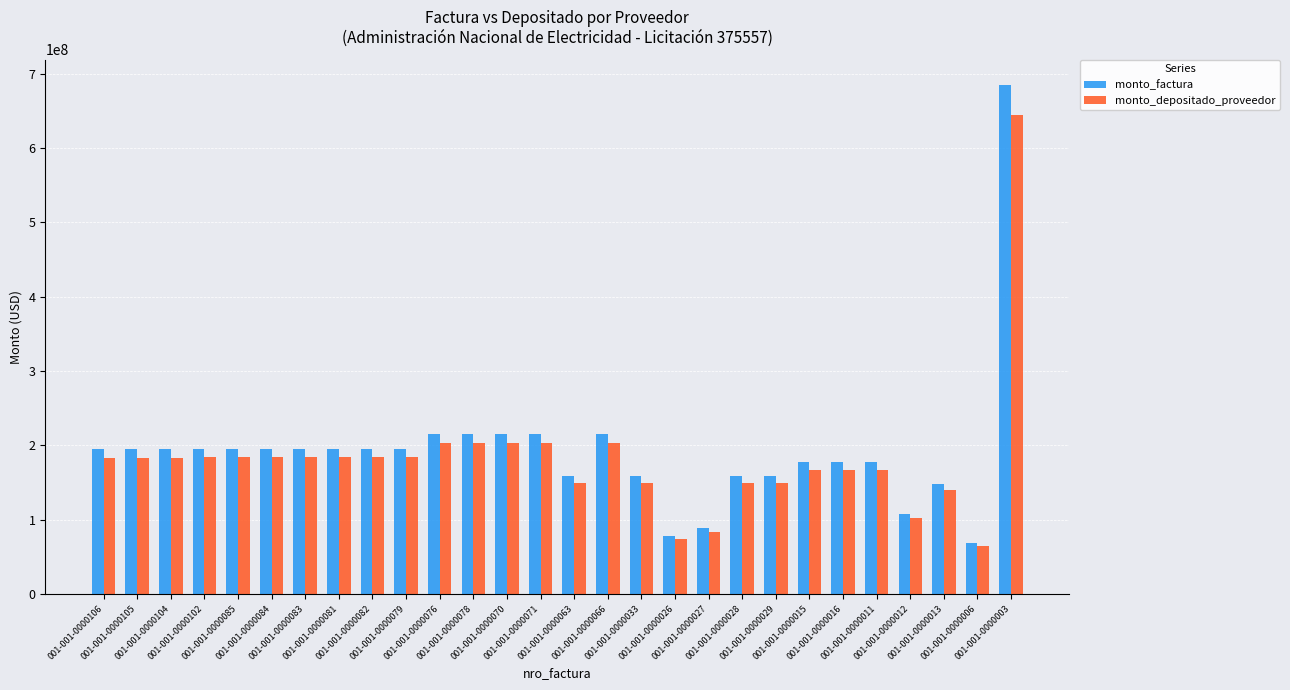

Which series has the widest spread of values?

monto_factura